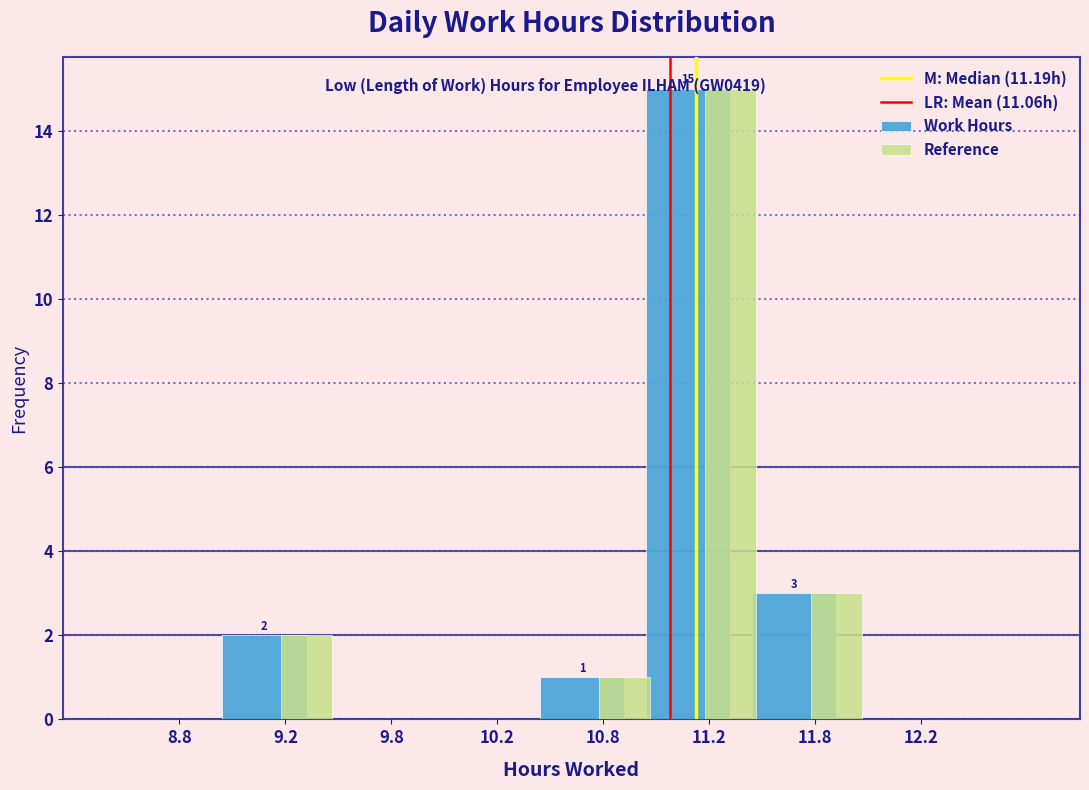

Reading left to right, extract all data points from this chart.

Work Hours: 8.8=0	9.2=2	9.8=0	10.2=0	10.8=1	11.2=15	11.8=3	12.2=0
Reference: 8.8=0	9.2=2	9.8=0	10.2=0	10.8=1	11.2=15	11.8=3	12.2=0